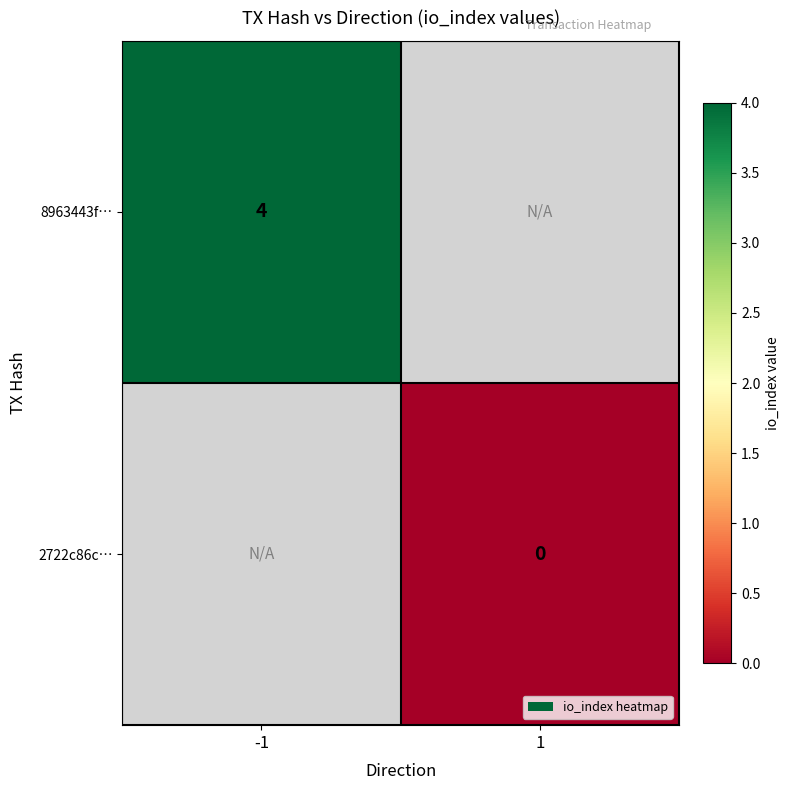

True or false: 8963443f… has a value of 7.1 at -1.

False